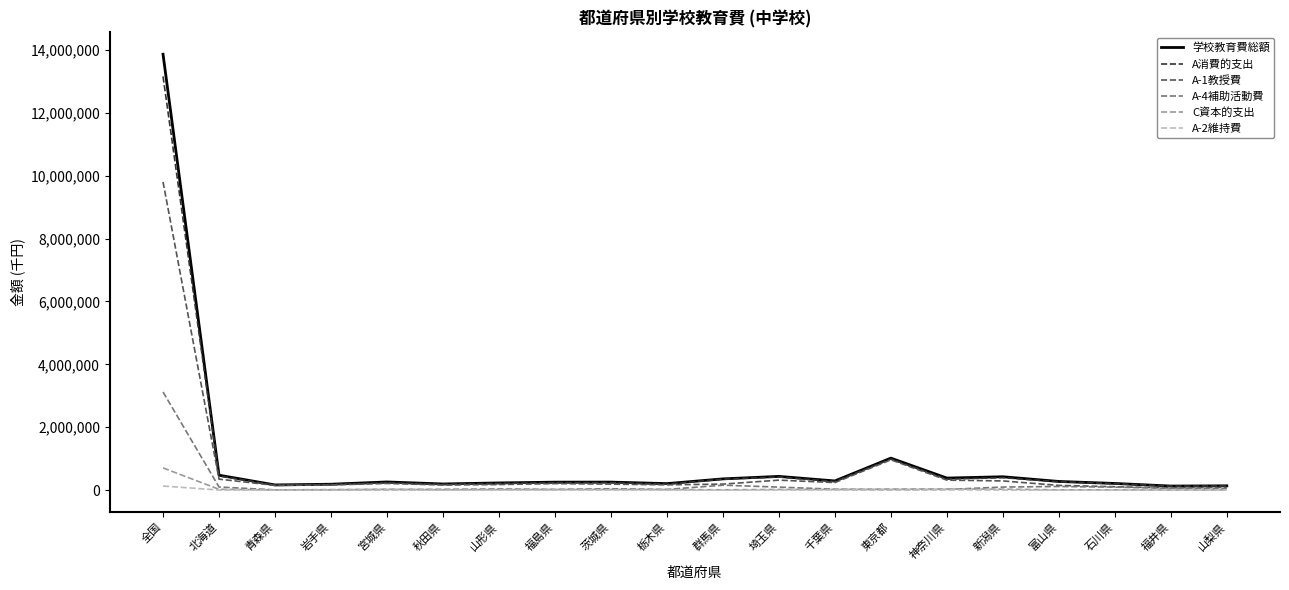

How many distinct data groups are displayed?

6